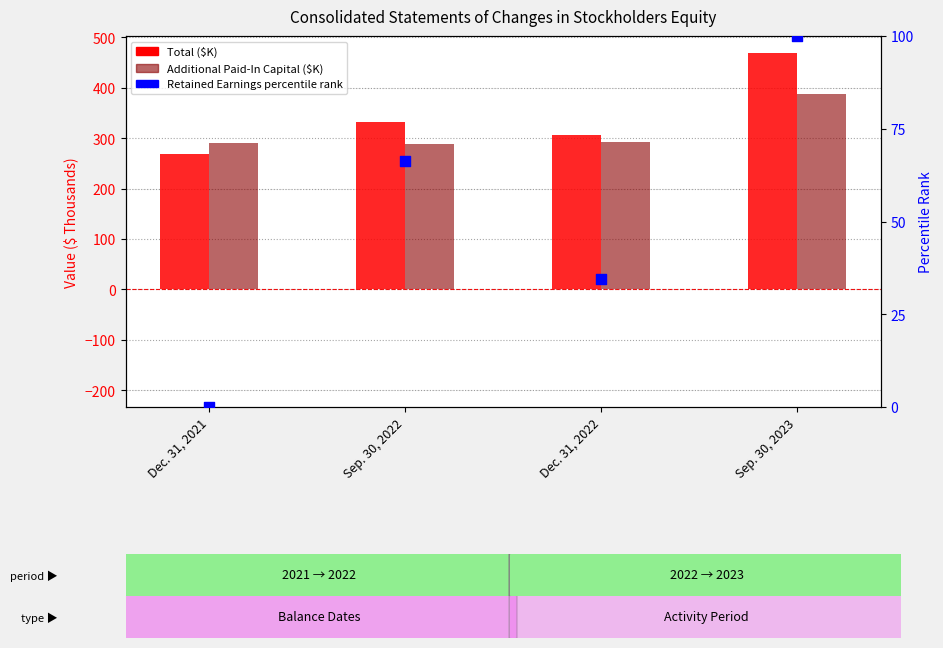

What is the total value across all series at Sep. 30, 2023?

956.9